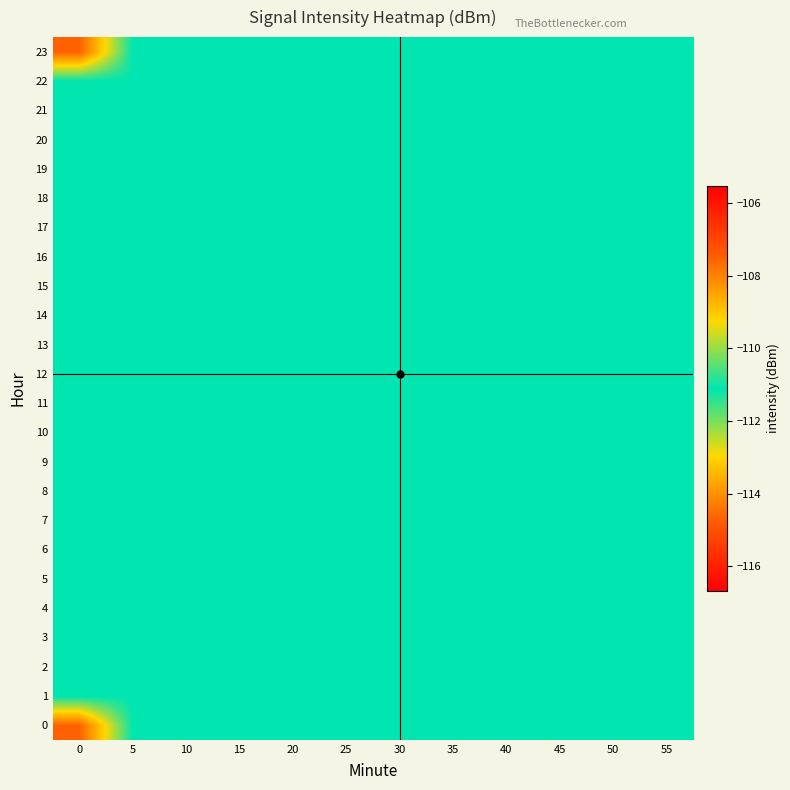

Count the number of data series in this chart.

24